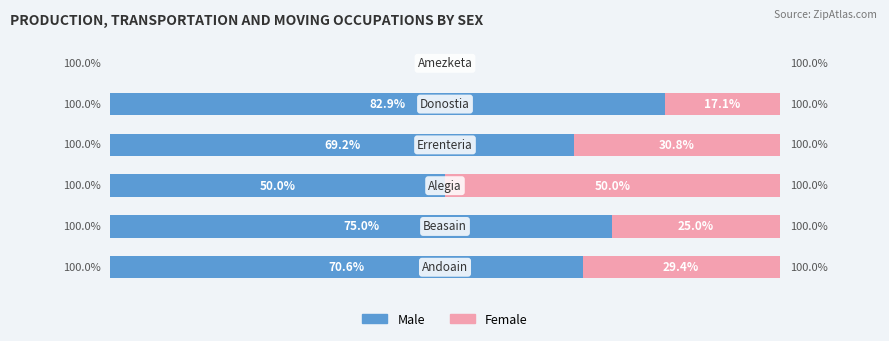

What is the sum of all Female values?

152.3